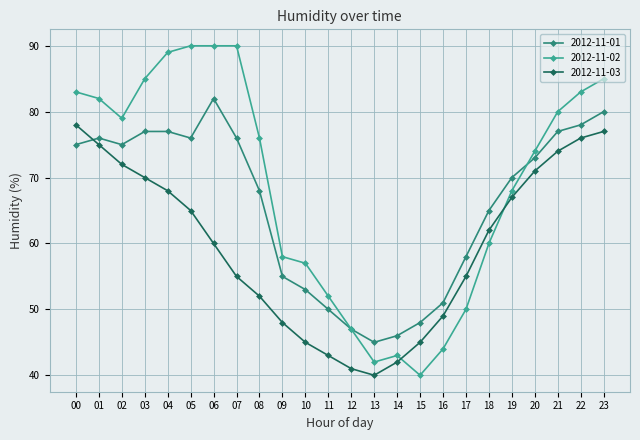

What is the value of the 2012-11-01 point at the 4th from the left?

77